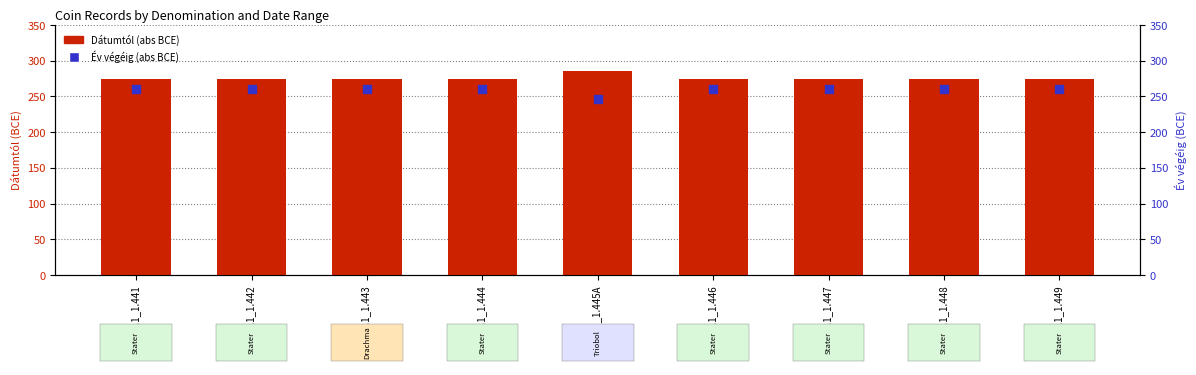

Which series has the largest total across all categories?

Dátumtól (abs)